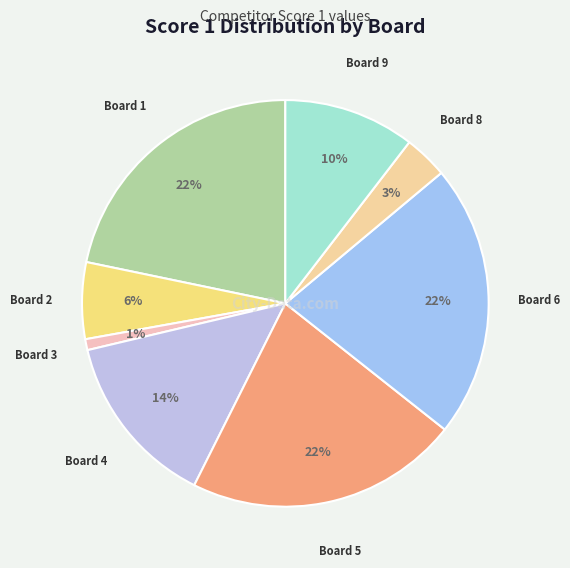

How many slices are in this pie chart?

8